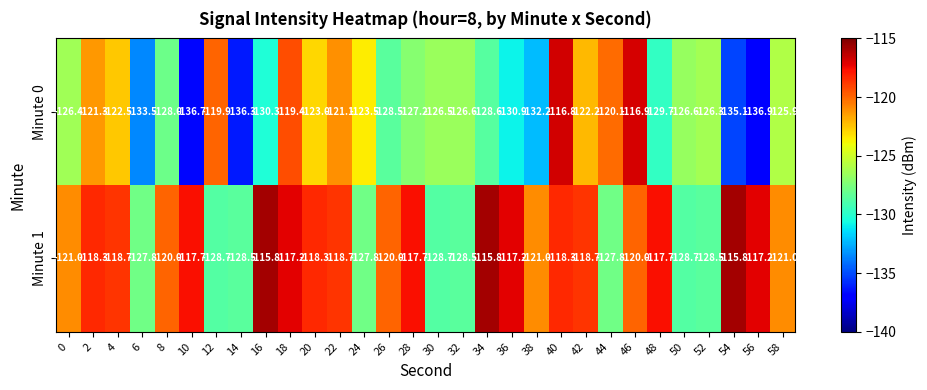

What is the spread (max minus min) of values at 30?

2.2